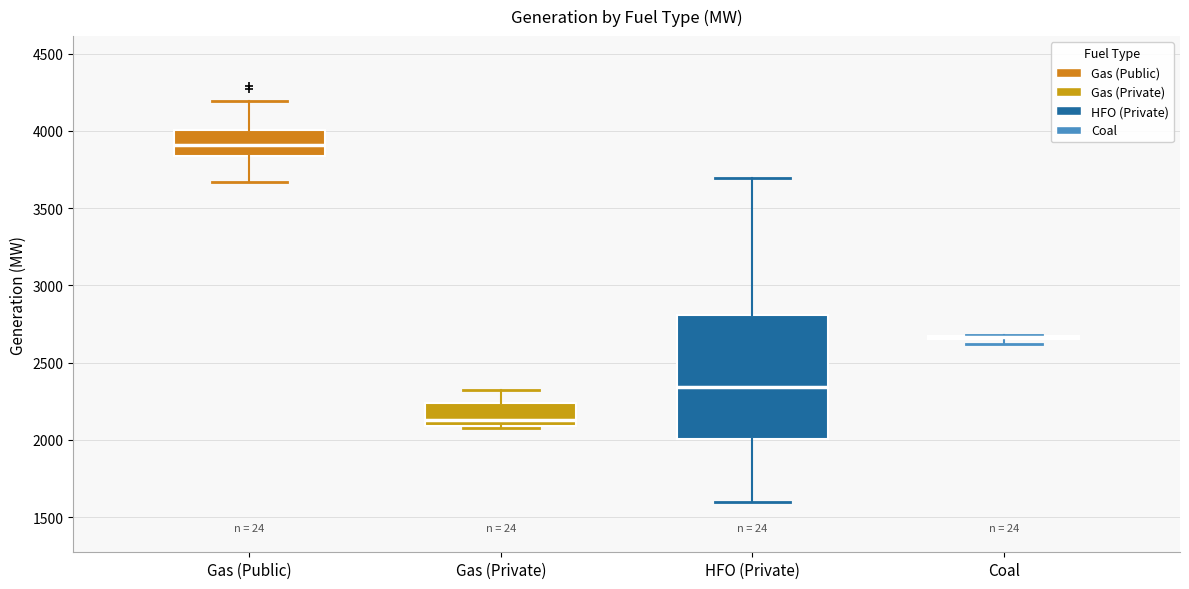

Comparing the boxes themselves (not the whiskers), which one is the tallest?

HFO (Private)